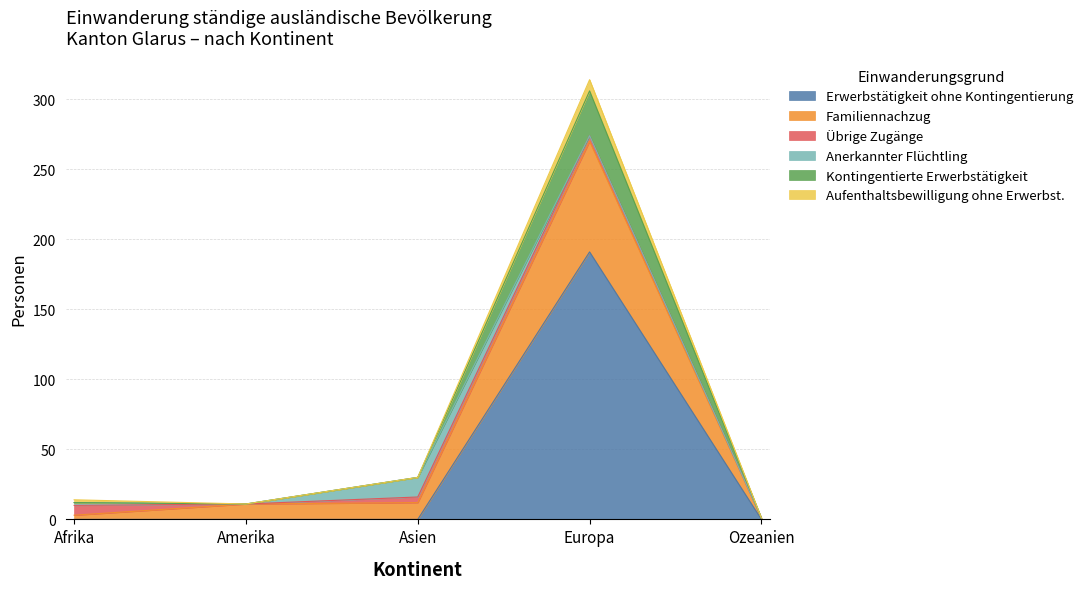

True or false: Familiennachzug has a value of 453 at Europa.

False